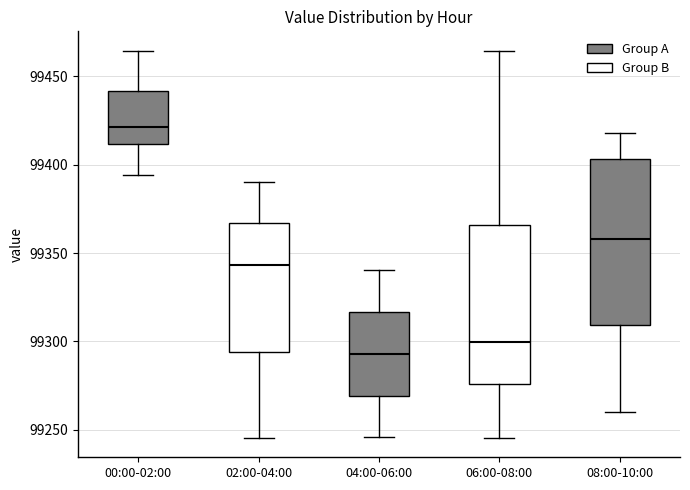

Reading left to right, read every box against the y-axis: the position of its median line, the range the box covers, and the ends of its whiskers. The values are not printed on the chart, so give them approximately, as read against the axis.

00:00-02:00: median 99420, box 99410 to 99440, whiskers 99395 to 99465
02:00-04:00: median 99345, box 99295 to 99365, whiskers 99245 to 99390
04:00-06:00: median 99295, box 99270 to 99315, whiskers 99245 to 99340
06:00-08:00: median 99300, box 99275 to 99365, whiskers 99245 to 99465
08:00-10:00: median 99360, box 99310 to 99405, whiskers 99260 to 99420